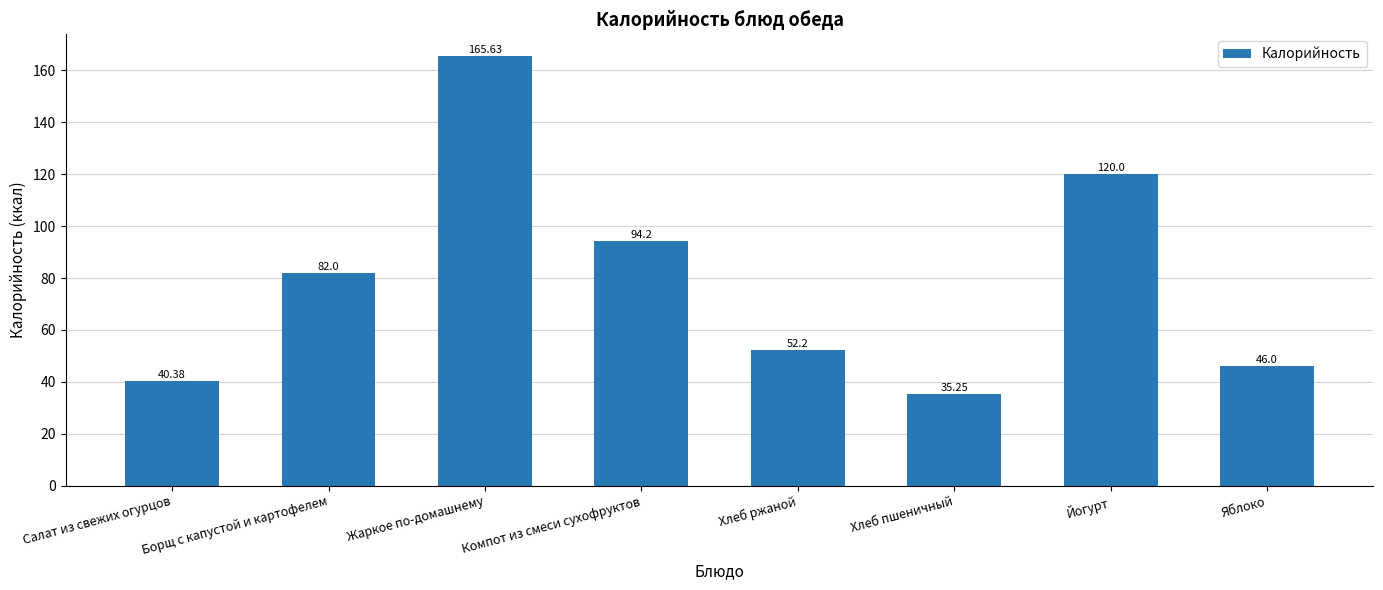

List the labels in order of value, smallest first.

Хлеб пшеничный, Салат из свежих огурцов, Яблоко, Хлеб ржаной, Борщ с капустой и картофелем, Компот из смеси сухофруктов, Йогурт, Жаркое по-домашнему